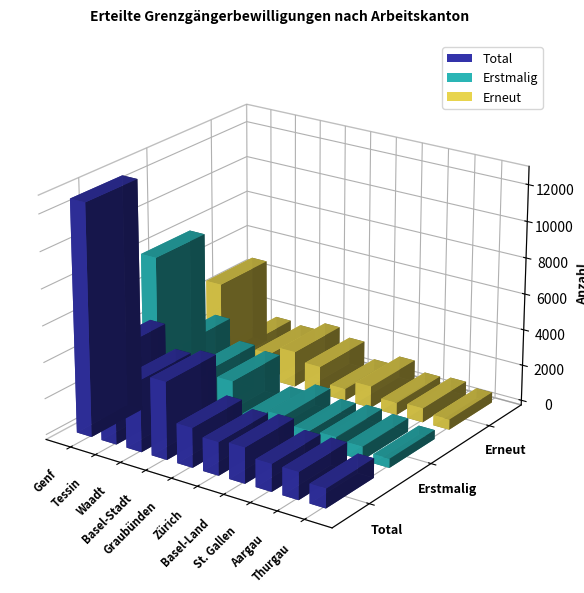

What is the average value of the Erneut series?

1515